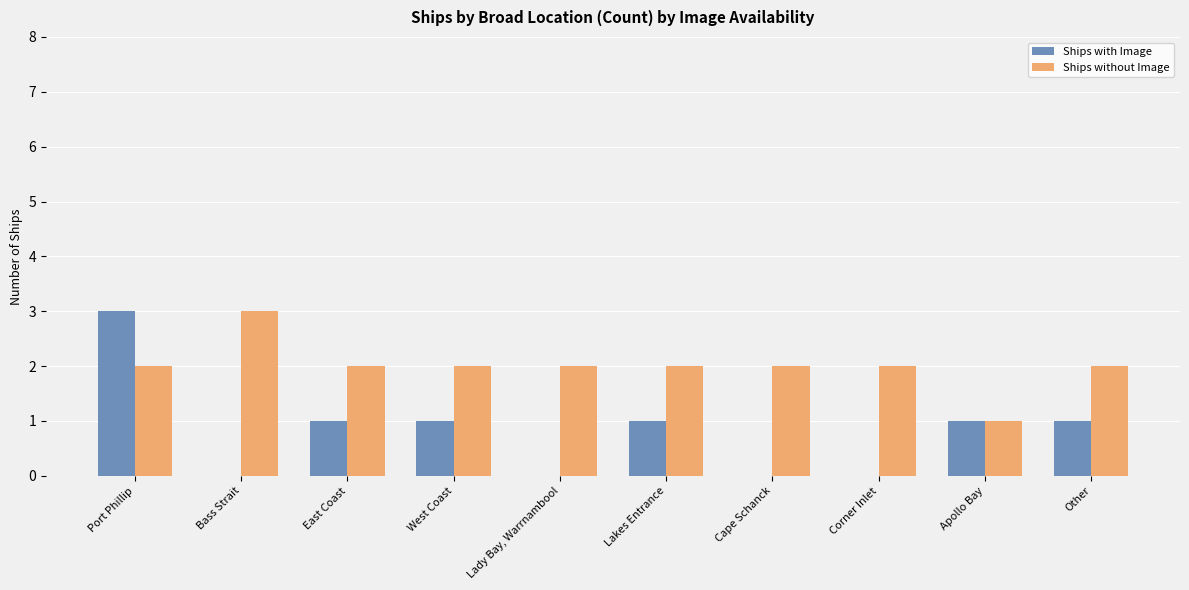

Are the bars horizontal?

No